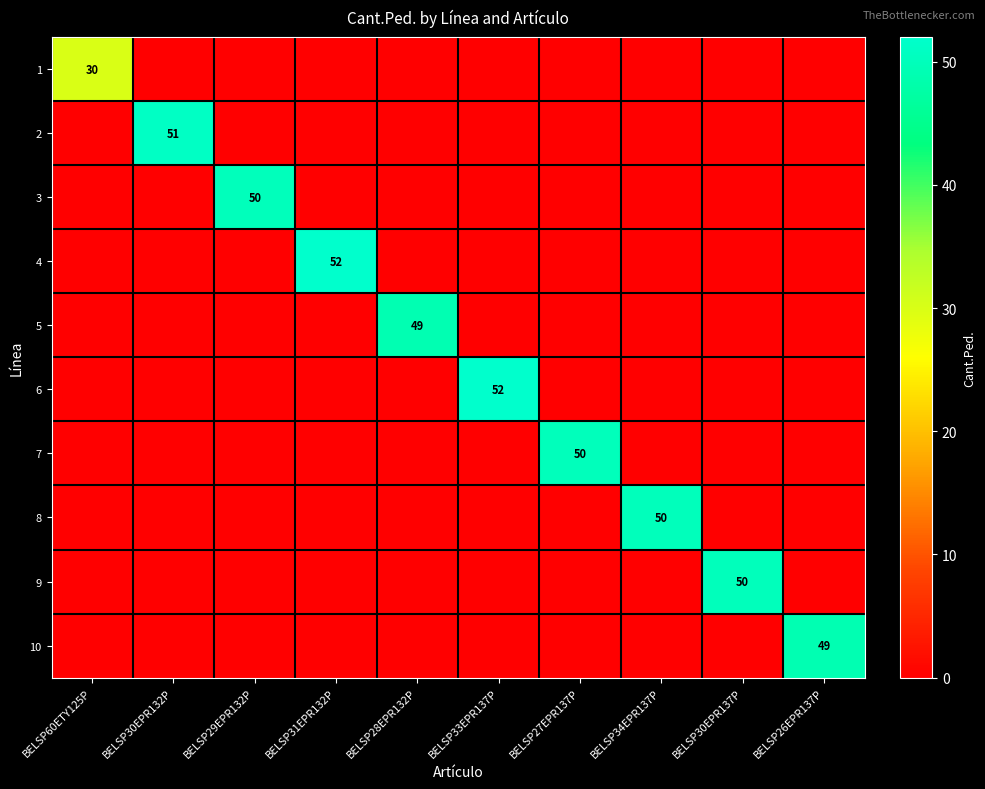

The value of 8 at BELSP28EPR132P is 27. True or false?

False